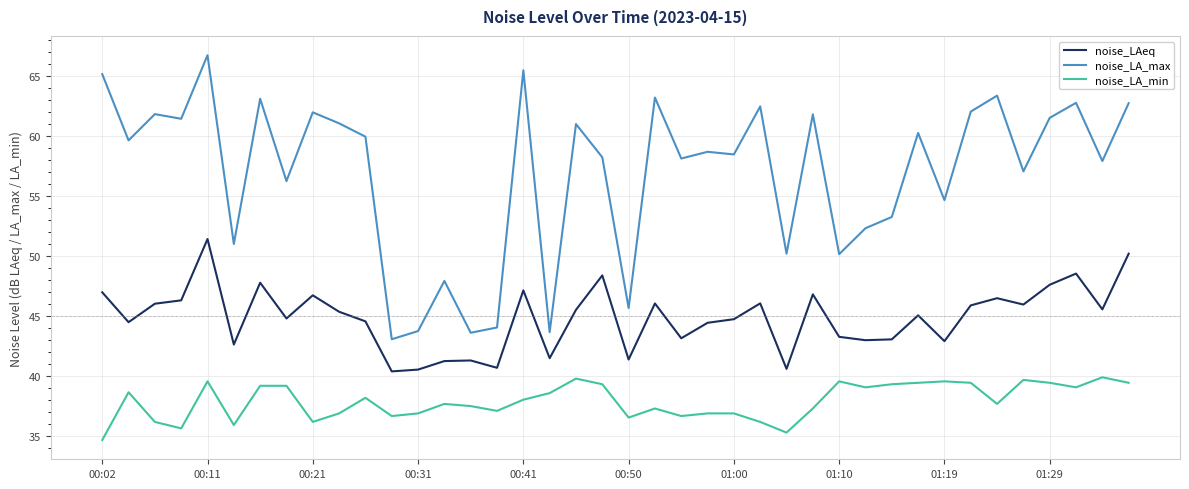

What is the maximum value shown in the chart?

66.8